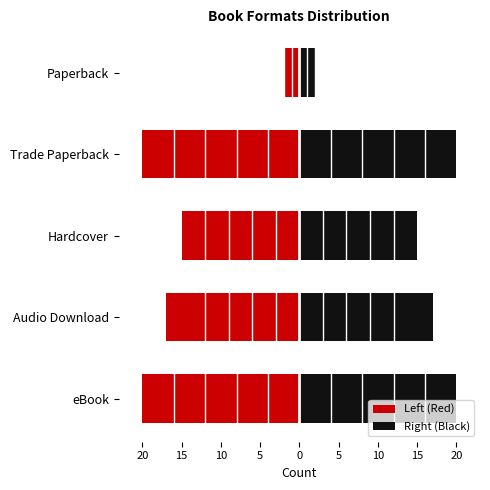

How many groups of bars are there?

5